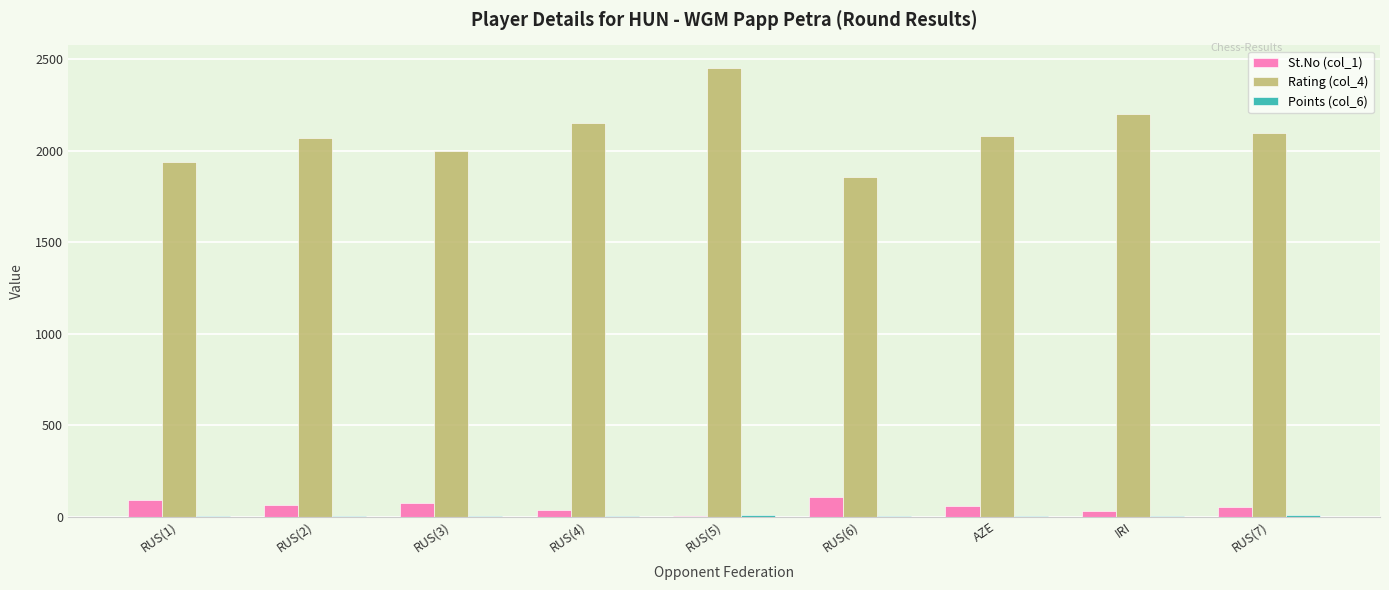

Which series has the largest total across all categories?

Rating (col_4)